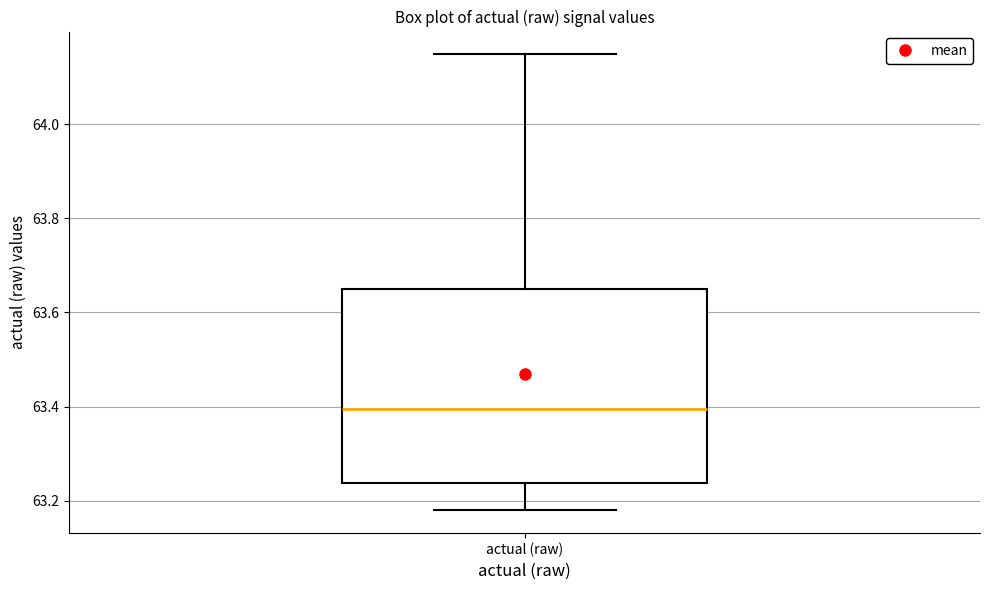

Transcribe this box plot: give where the median line is, the range the box spans, and where the two whiskers end, as read against the y-axis. The values are not printed on the chart, so give them approximately, as read against the axis.

median 63.40, box 63.24 to 63.66, whiskers 63.18 to 64.14